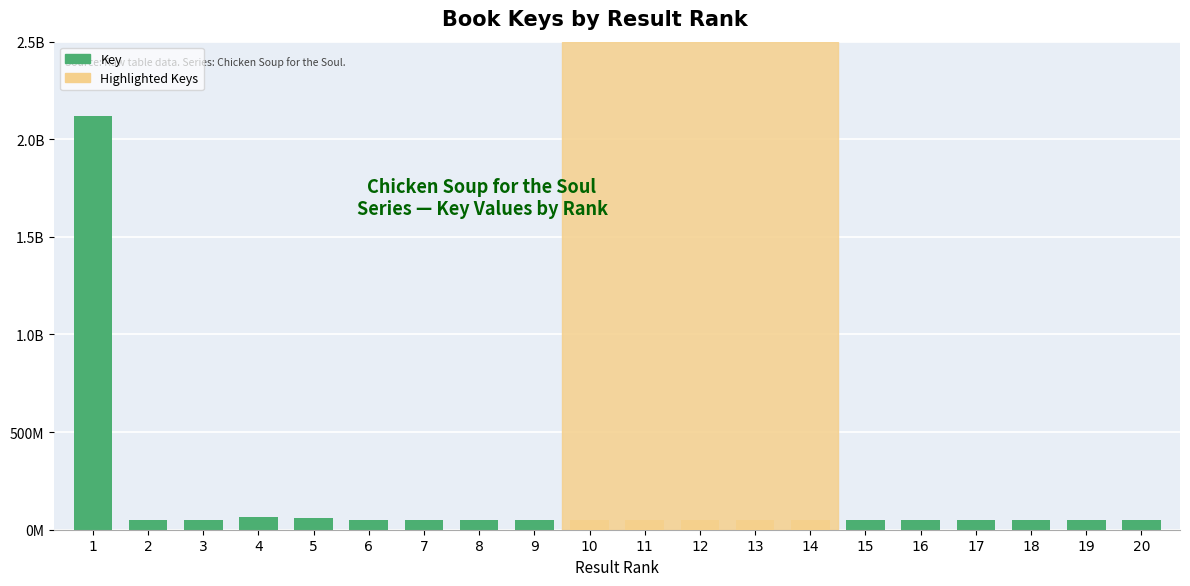

Rank the categories by value from highest to lowest.

1, 4, 5, 7, 6, 16, 8, 2, 15, 11, 3, 10, 14, 12, 9, 13, 17, 19, 18, 20